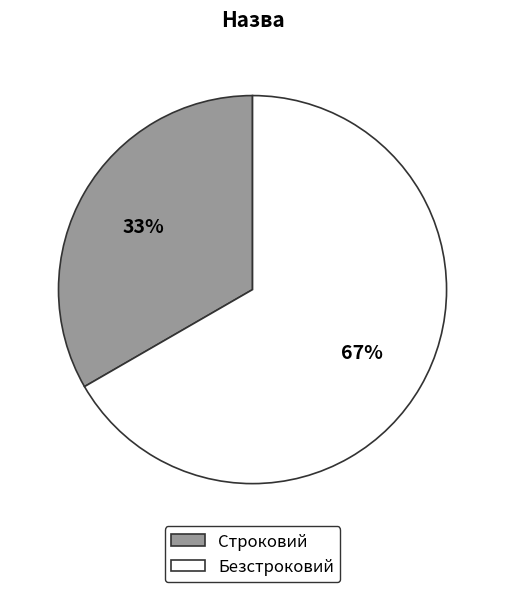

The Безстроковий slice represents 55% of the pie. True or false?

False